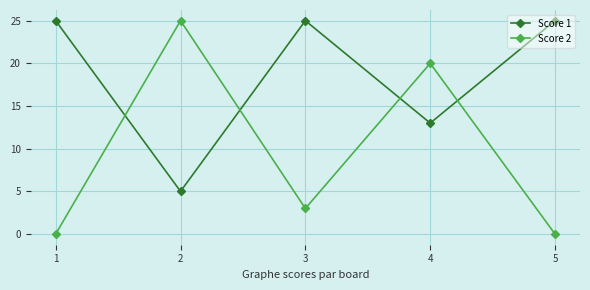

True or false: Score 2 has a value of 0 at 5.

True